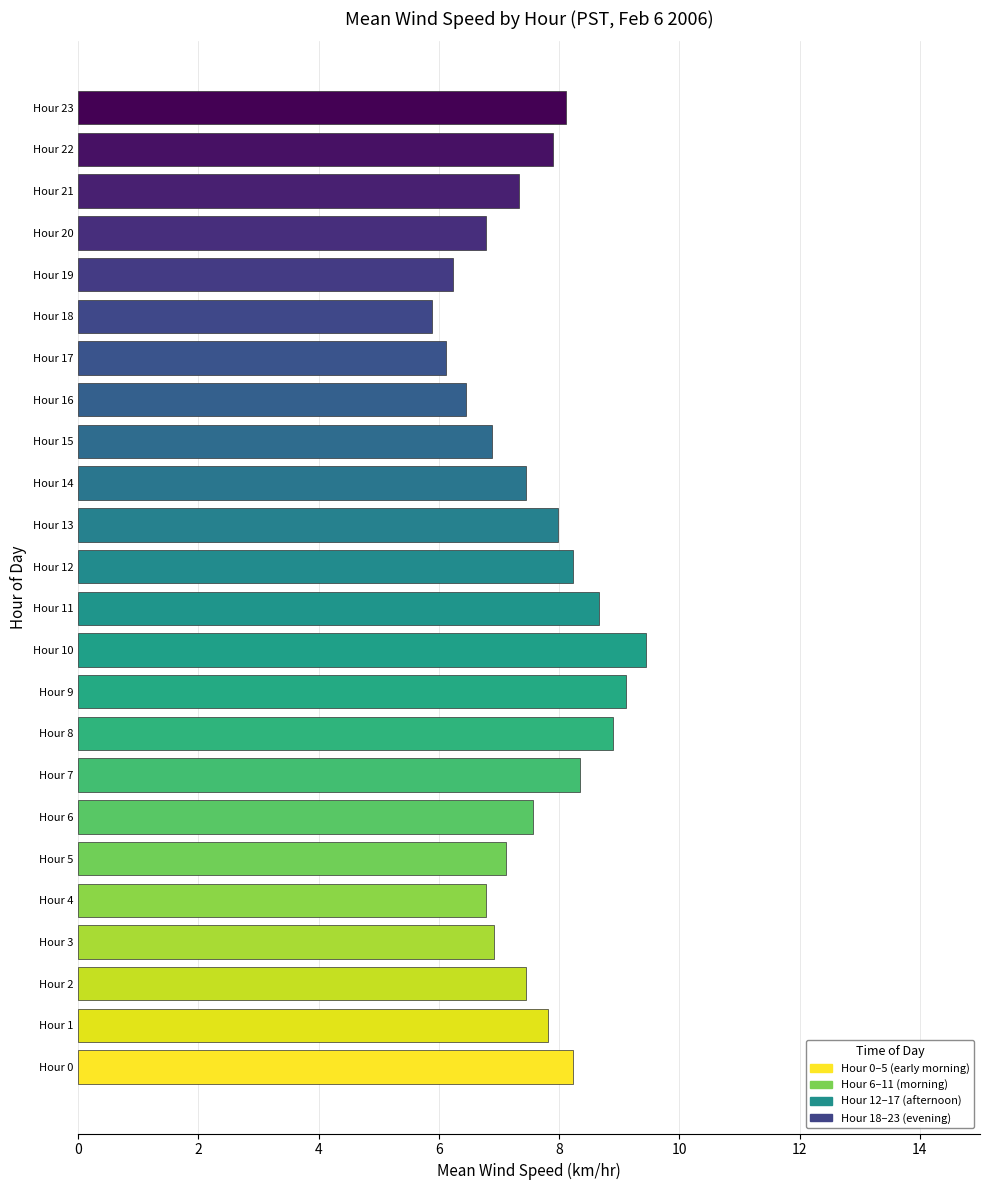

How many bars are there in total?

24